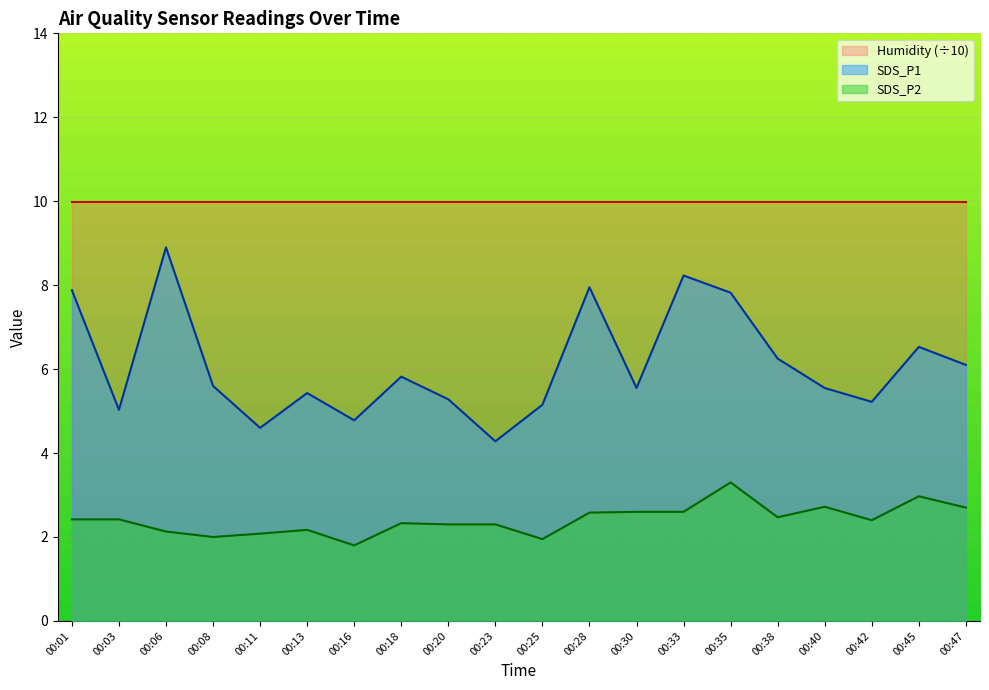

Which series has the largest total across all categories?

Humidity (÷10)